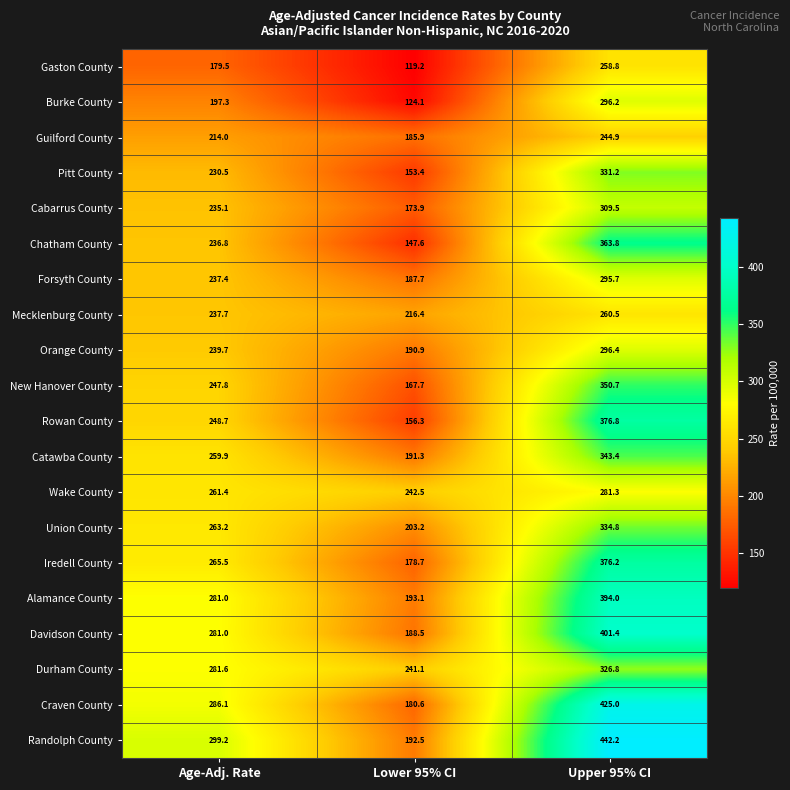

Which label corresponds to the largest value in the chart?

Upper 95% CI